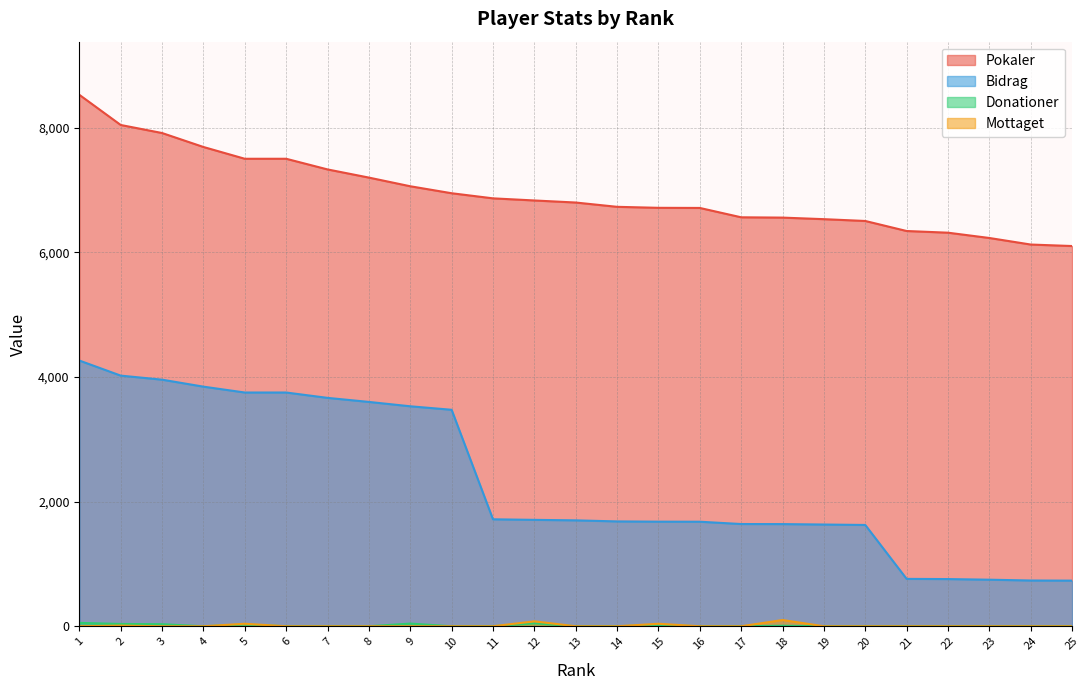

How many data points does each series have?

25